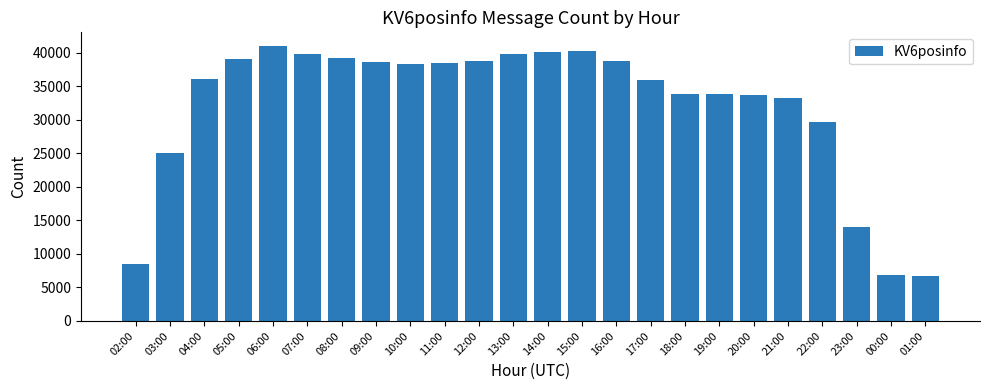

What is the label of the 13th bar from the right?

13:00